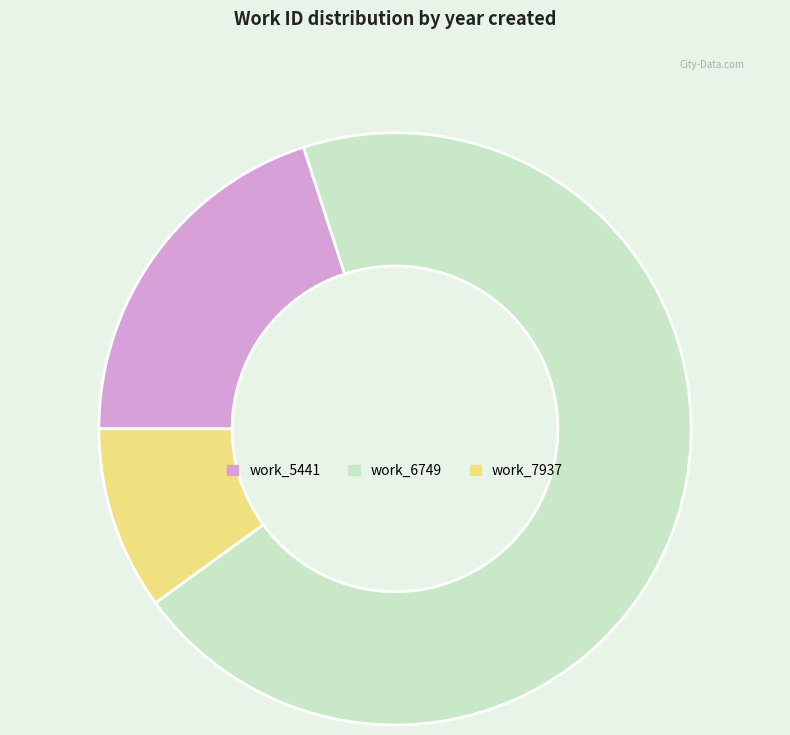

Rank the categories by value from lowest to highest.

work_7937, work_5441, work_6749